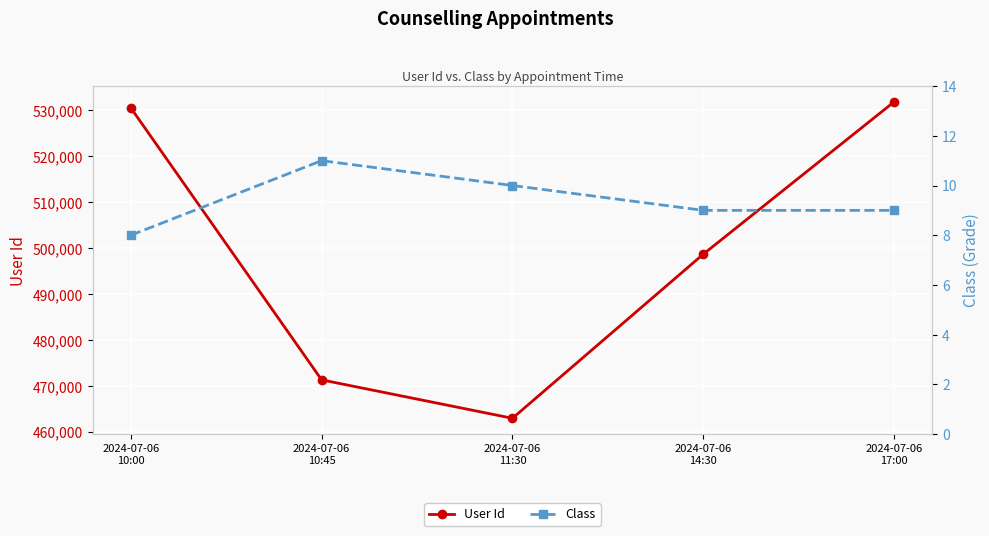

Does the chart display data point markers on the line(s)?

Yes